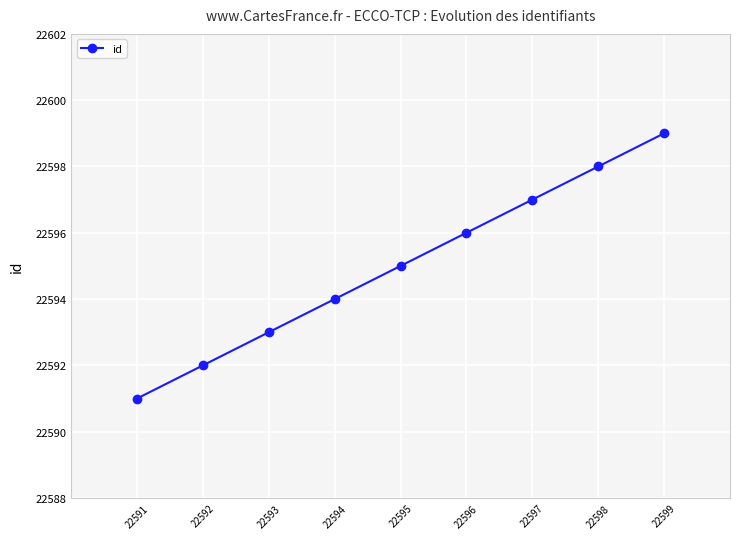

Is this an area chart (filled region under the line)?

No